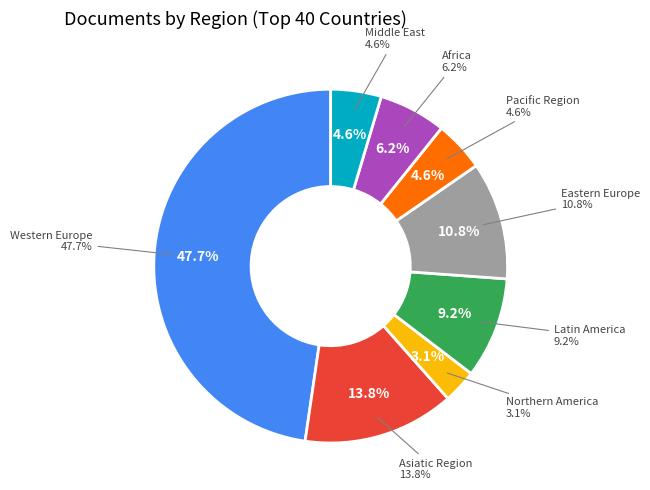

Count the number of slices in the pie.

8